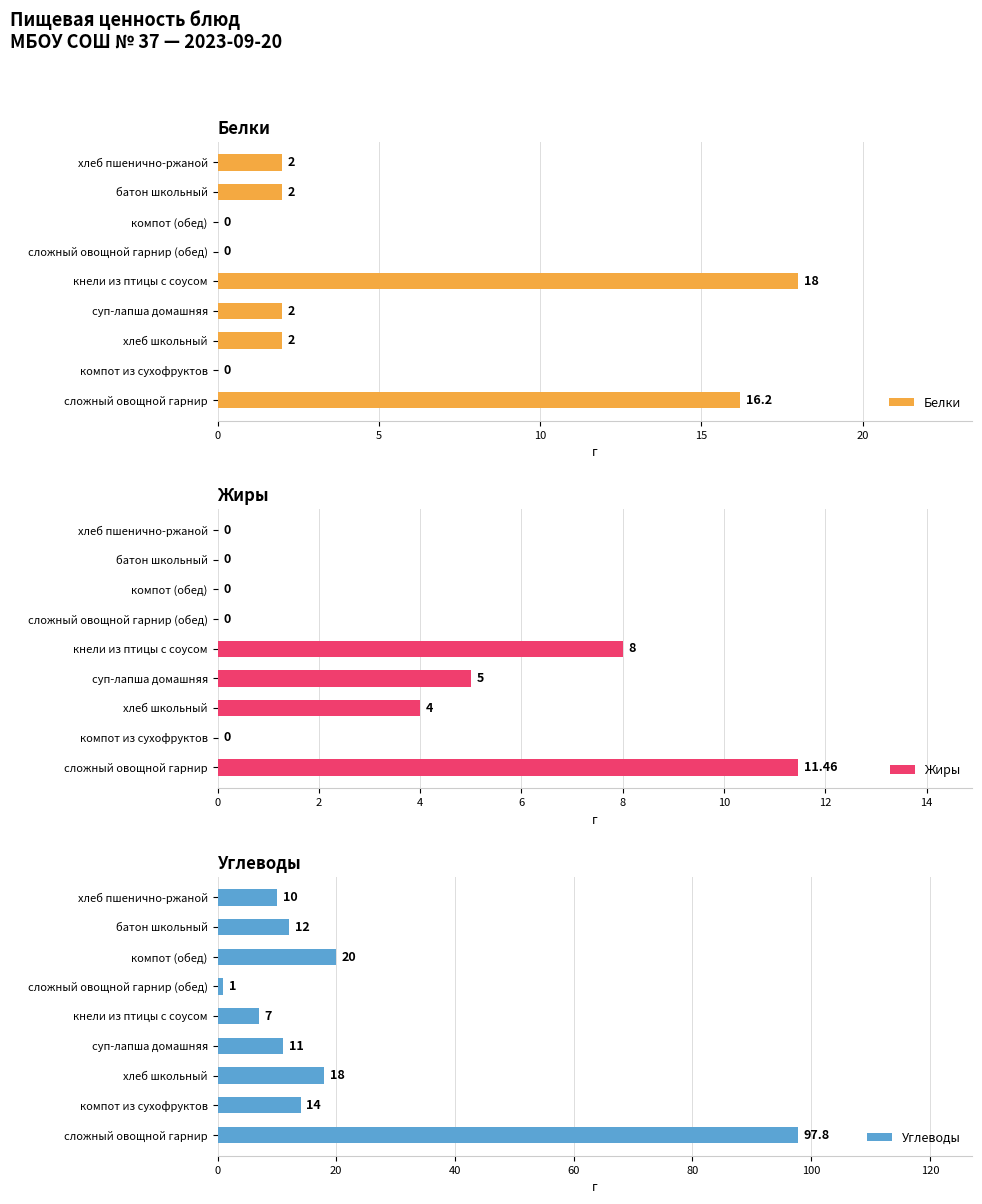

At which label is Углеводы closest to 49?

компот (обед)